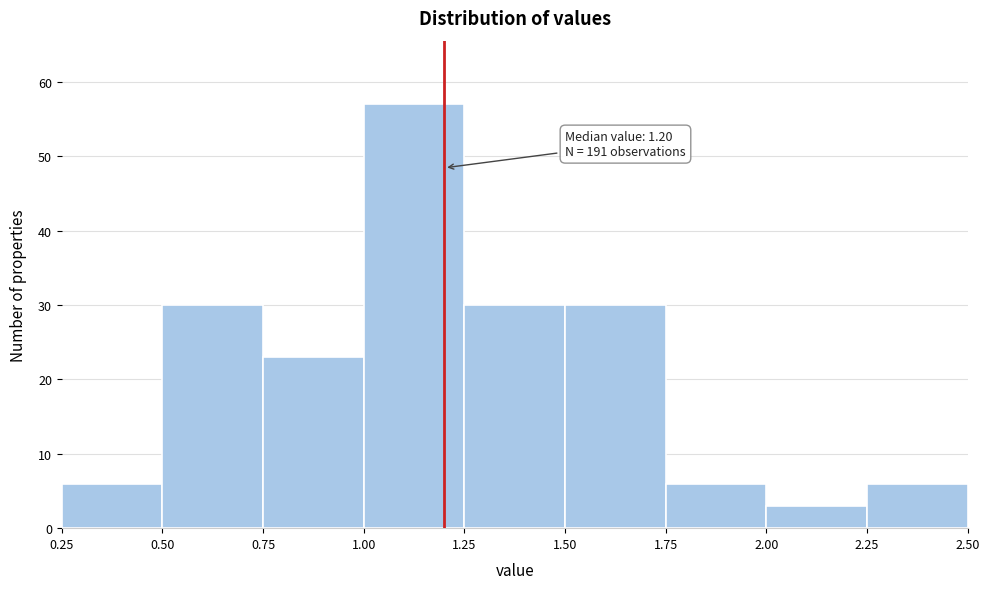

Over which range of the x-axis is the bar tallest?

1.00 to 1.25